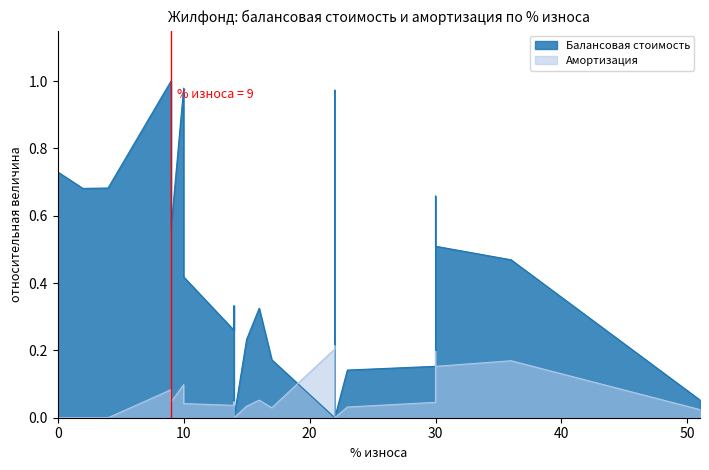

True or false: Балансовая стоимость and Амортизация cross at least once.

True